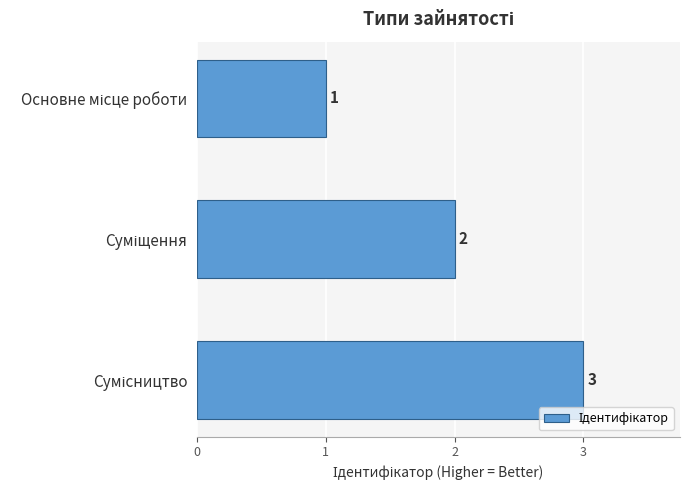

Are the bars horizontal?

Yes